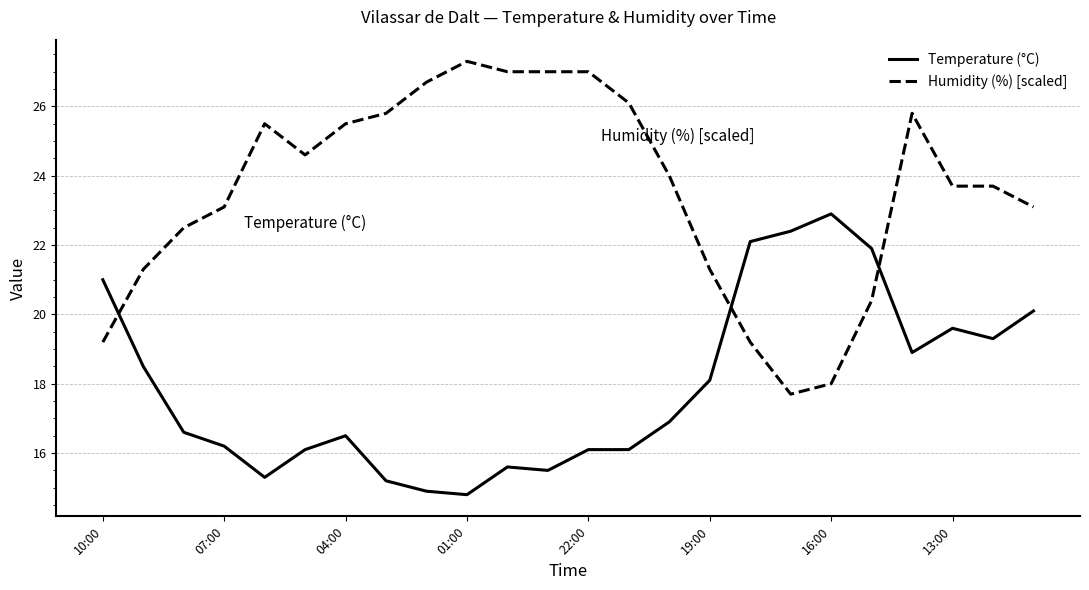

How many values in the Temperature (°C) series exceed 16?

18